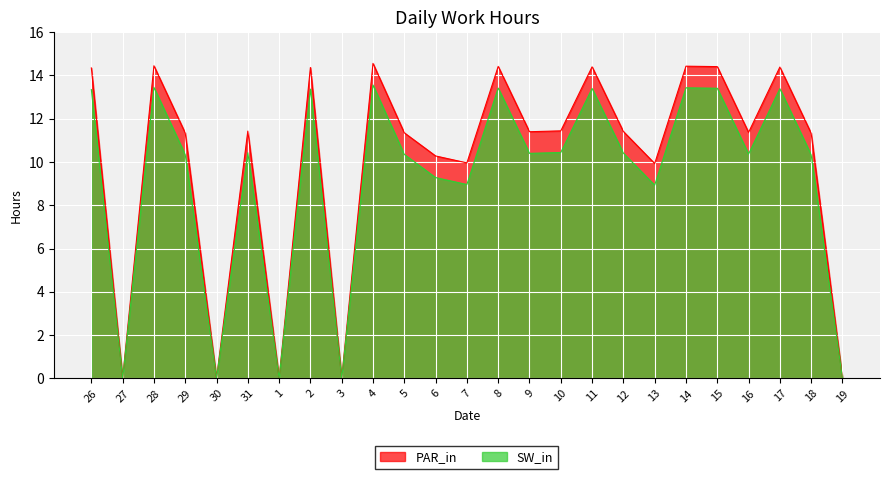

What is the spread (max minus min) of values at 4?

1.0